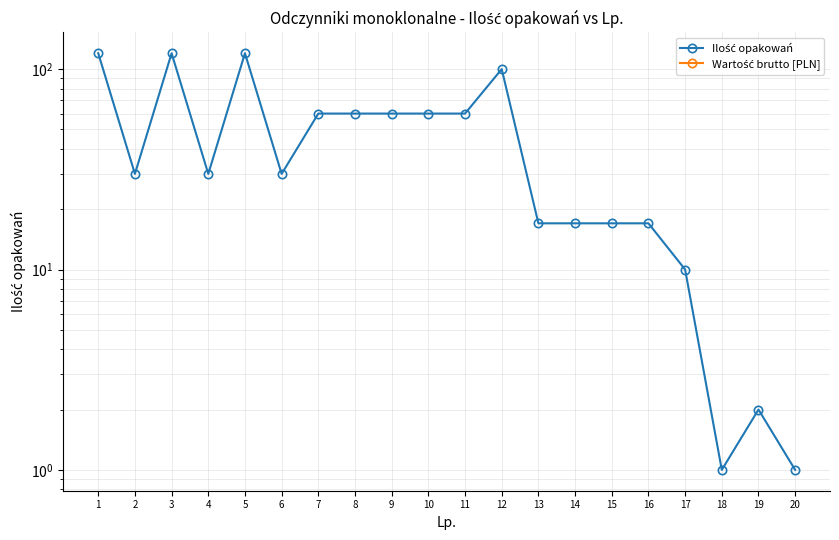

Which series has the largest total across all categories?

Ilość opakowań